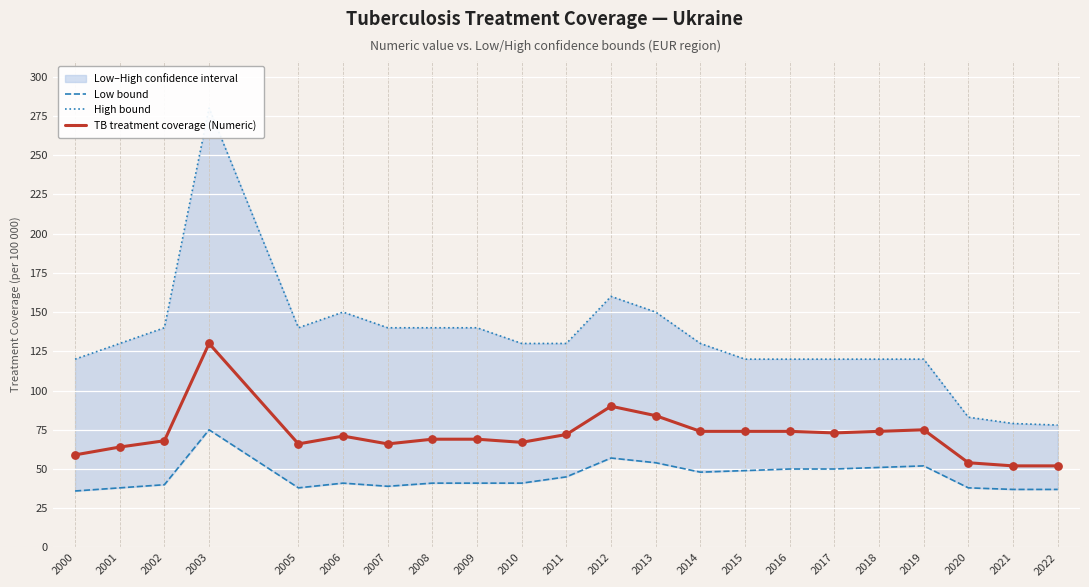

Is the value of High bound at 2014 greater than the value of TB treatment coverage (Numeric) at 2020?

Yes